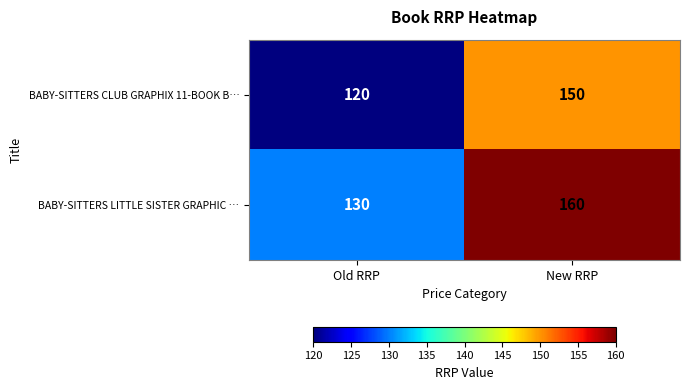

Where is BABY-SITTERS CLUB GRAPHIX 11-BOOK B… nearest to the value 135?

Old RRP